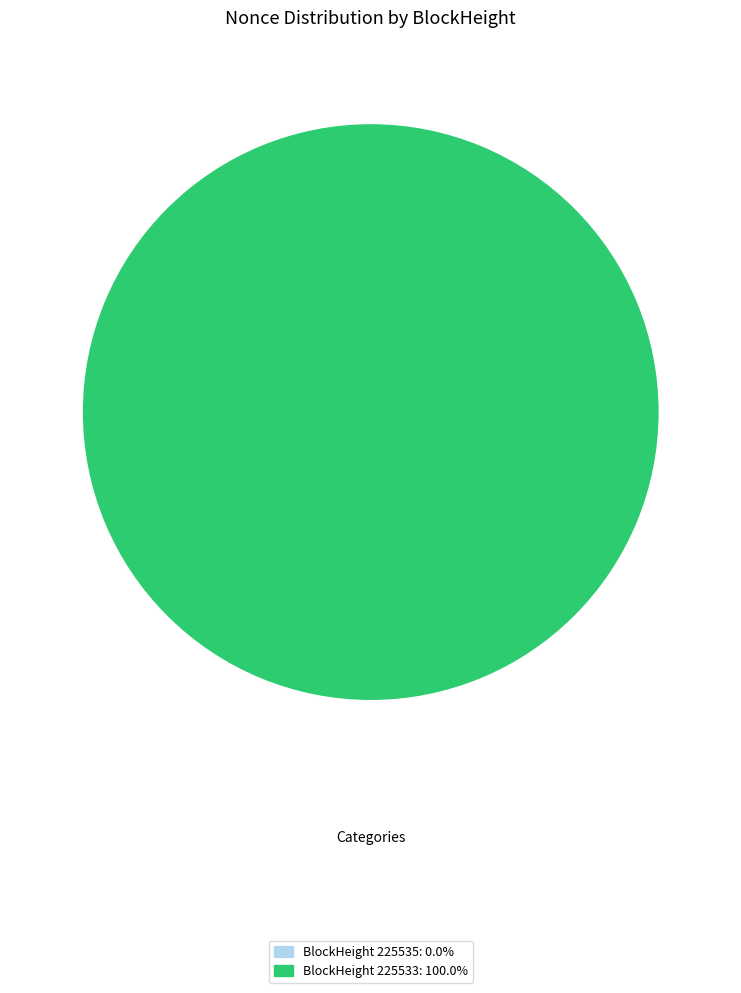

The 225535 slice represents 0% of the pie. True or false?

True